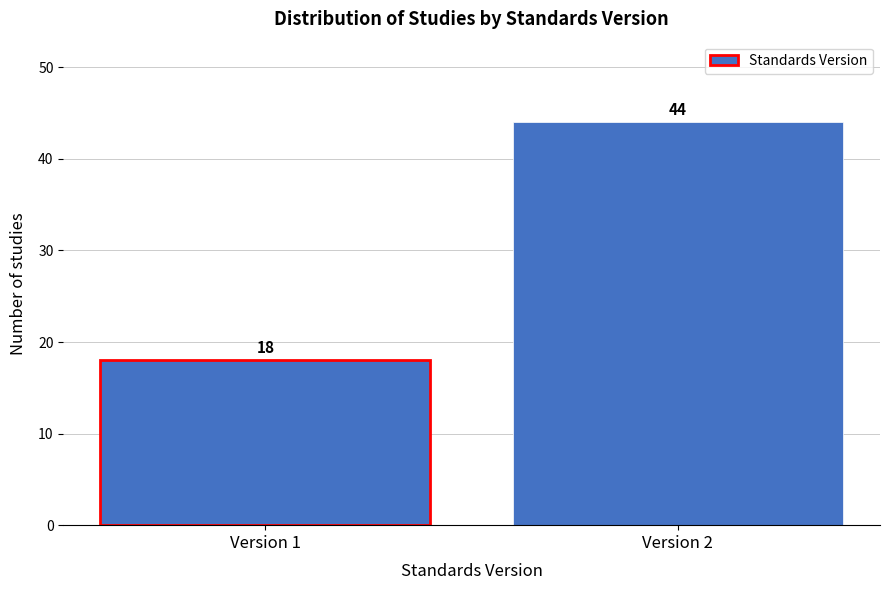

Reading left to right, list all the values displayed in this chart.

18	44